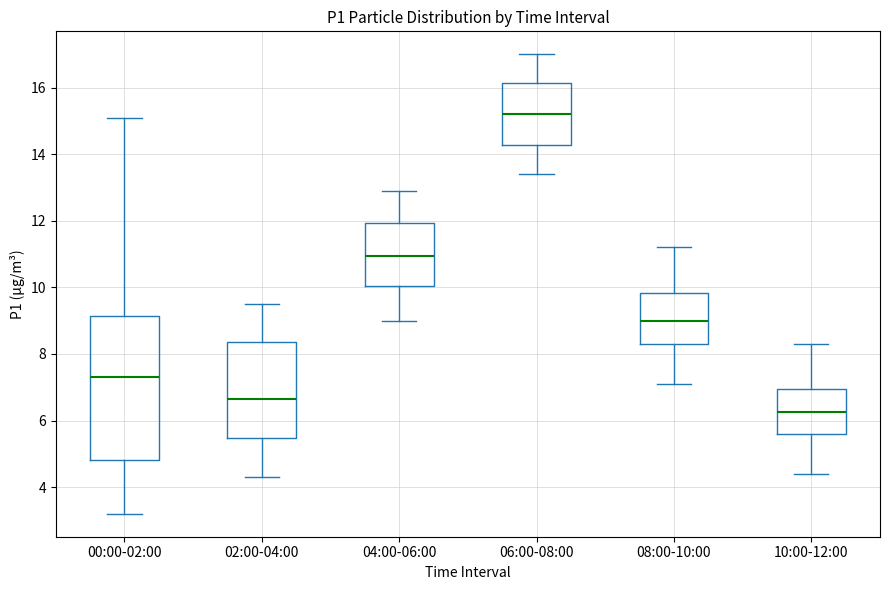

Where does the lower whisker of the box for 04:00-06:00 end on the y-axis? The values are not printed on the chart, so give them approximately, as read against the axis.

9.0